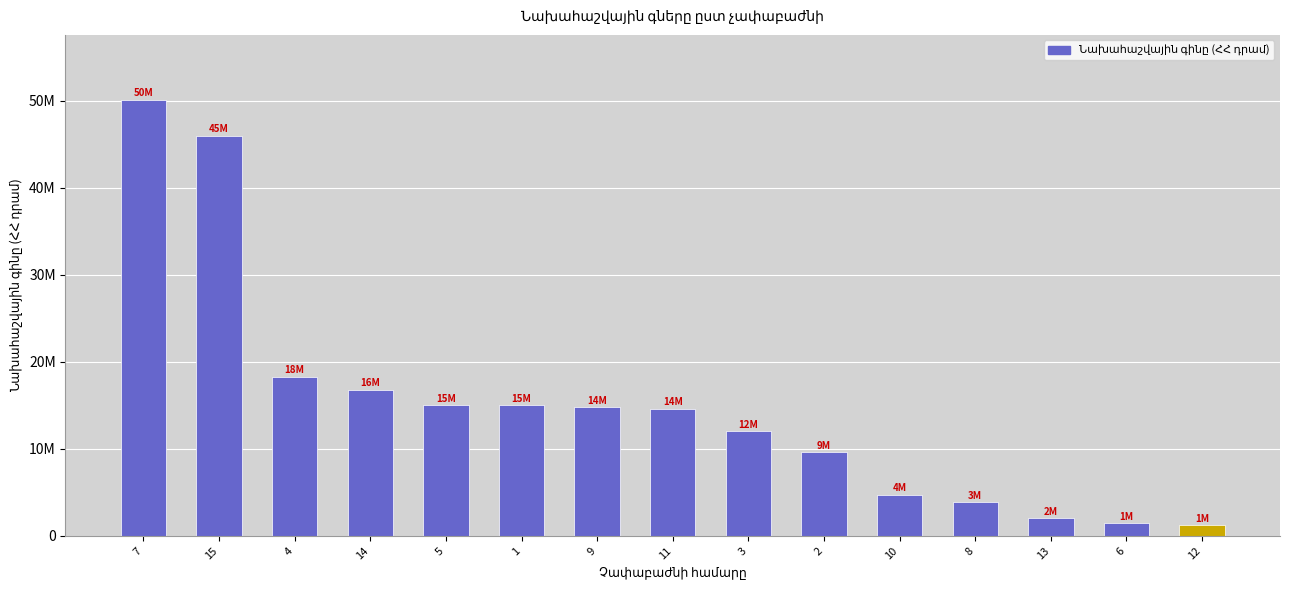

The value at 14 is 24435753. True or false?

False